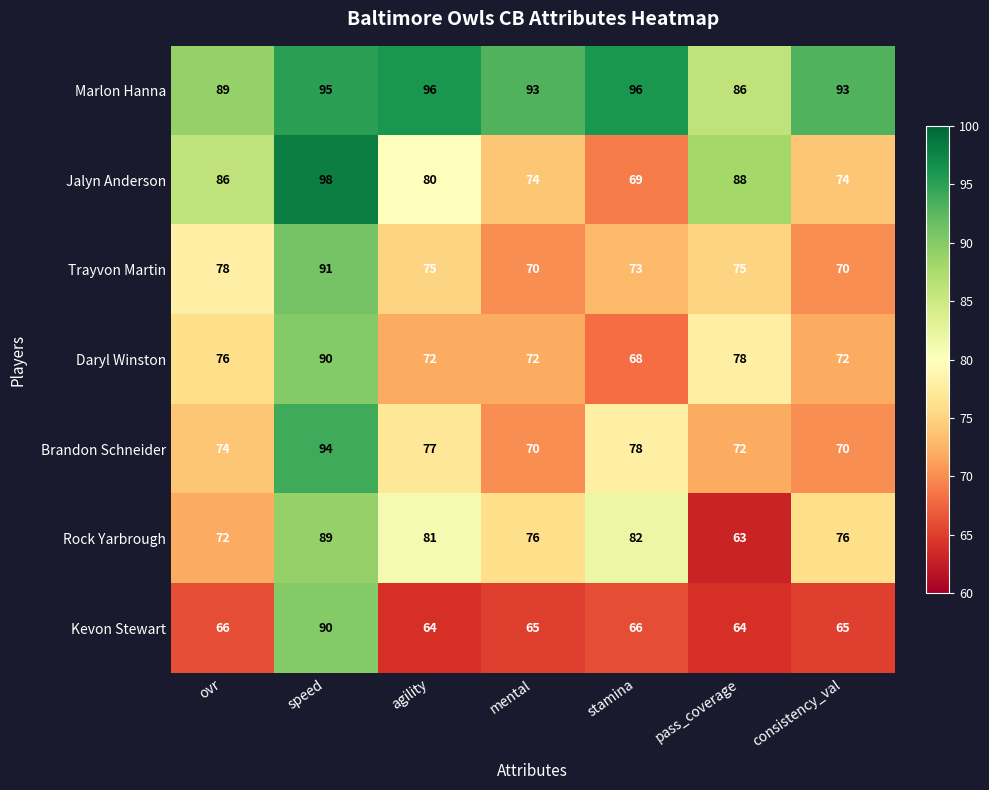

Read the Marlon Hanna value at speed.

95